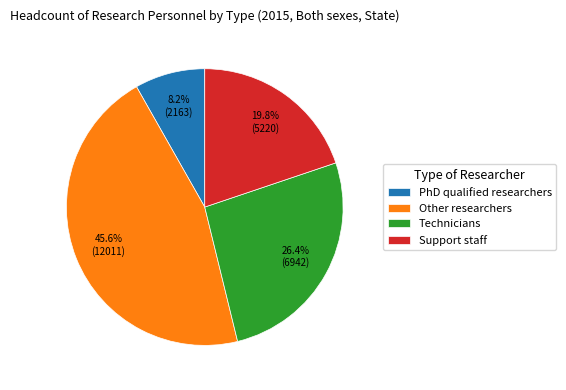

To the nearest percent, what is the difference between the Other researchers and Technicians slice percentages?

19%